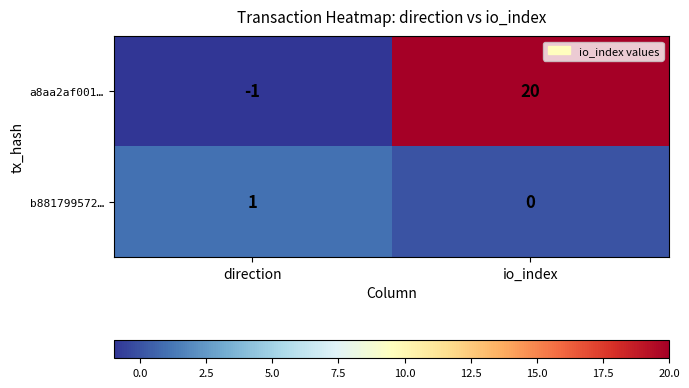

Which series has the widest spread of values?

a8aa2af001…